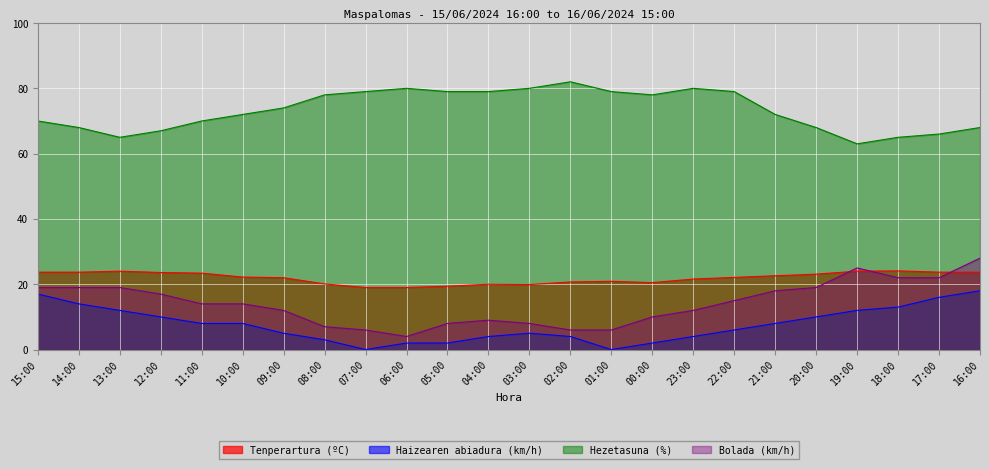

Count the number of data series in this chart.

4